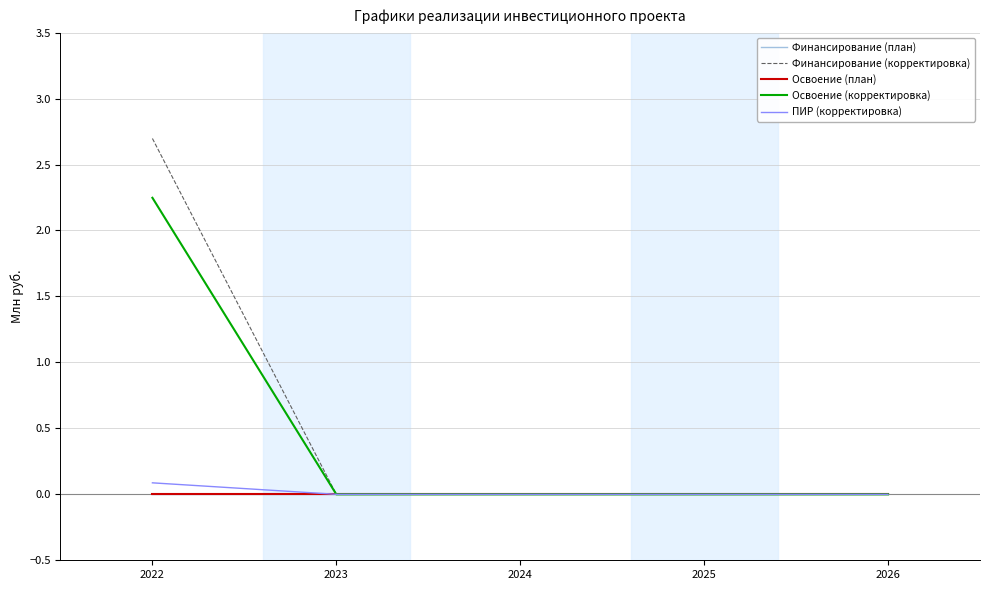

Is this an area chart (filled region under the line)?

No